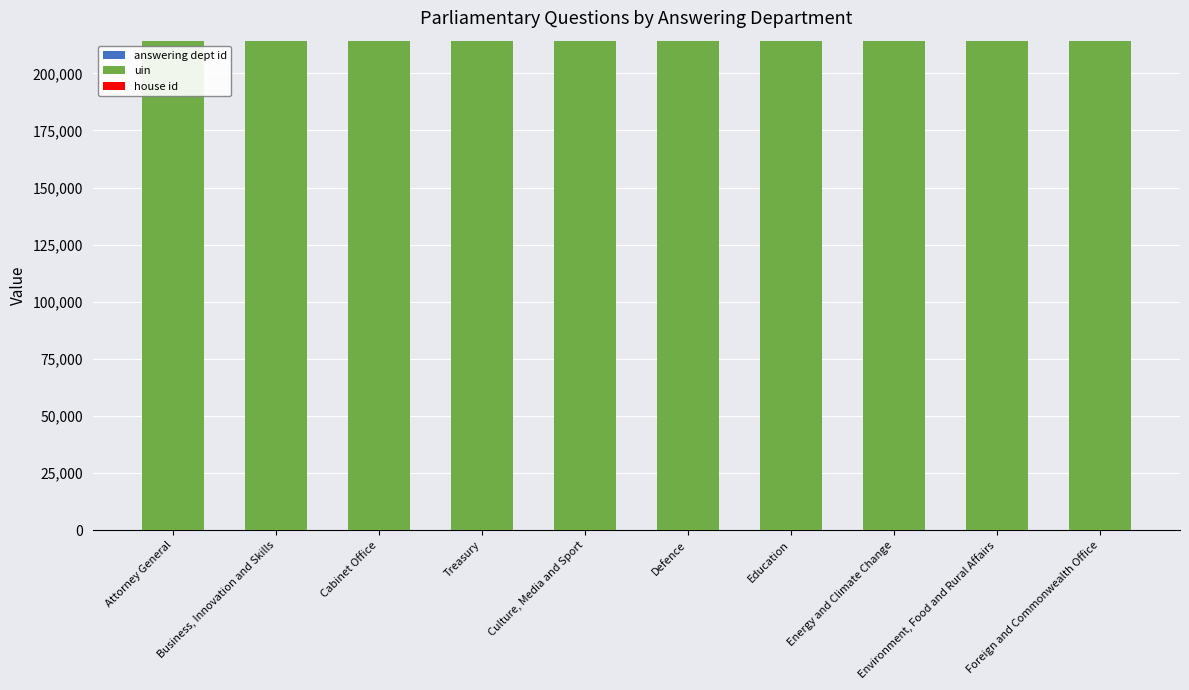

Are the bars horizontal?

No